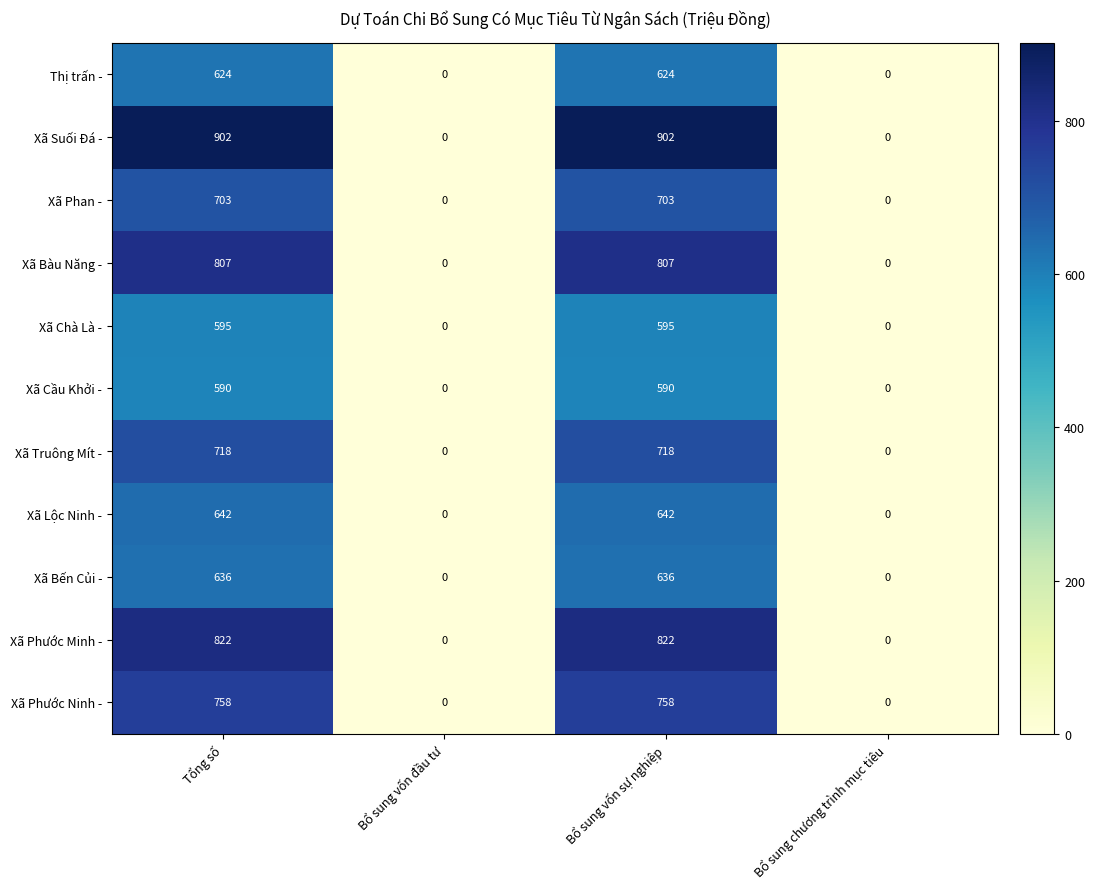

What is the difference between the Xã Truông Mít - values at Bổ sung vốn đầu tư and Tổng số?

718